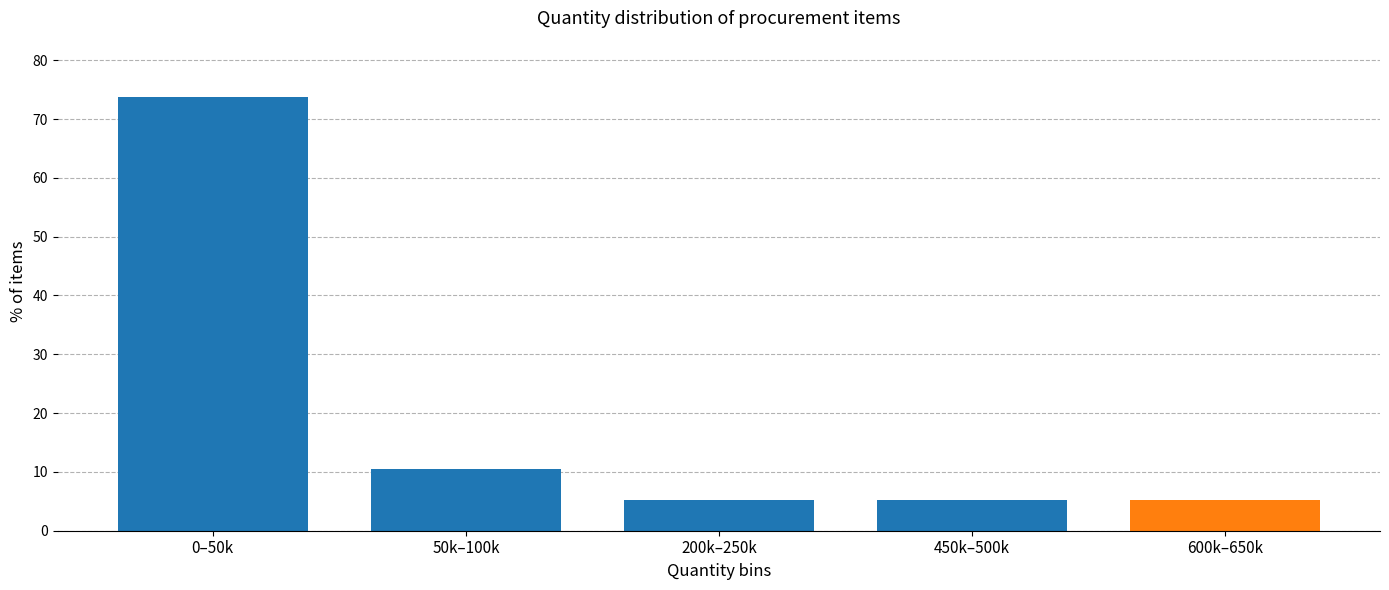

Reading left to right, transcribe all the data shown in this chart.

0–50k=73.7	50k–100k=10.5	200k–250k=5.3	450k–500k=5.3	600k–650k=5.3